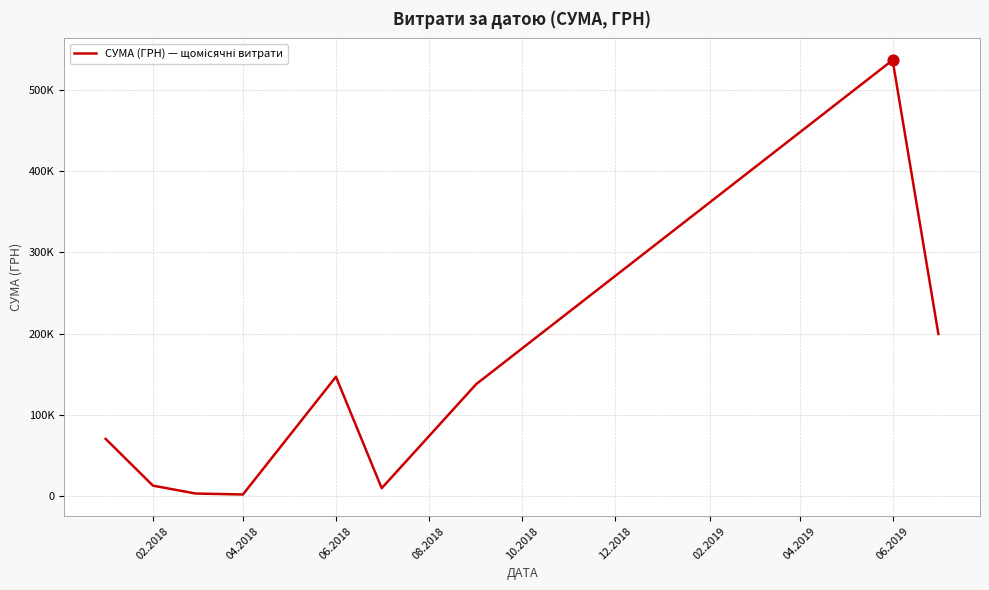

Is this an area chart (filled region under the line)?

No